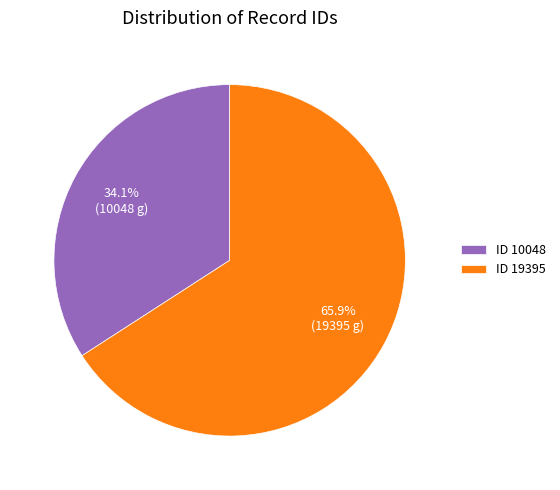

Combined, what portion of the pie is ID 10048 and ID 19395?

100.0%